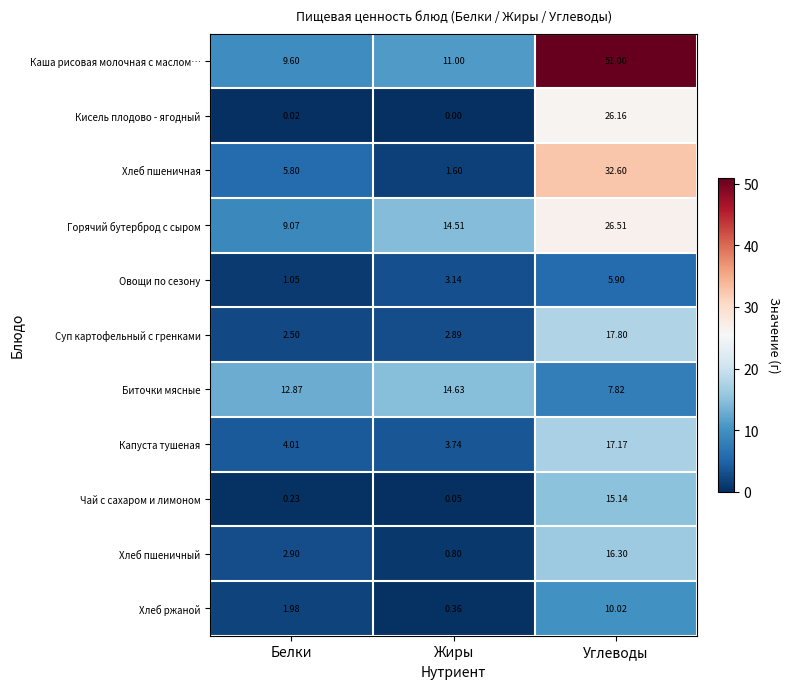

At which category does the chart reach its minimum across all series?

Жиры